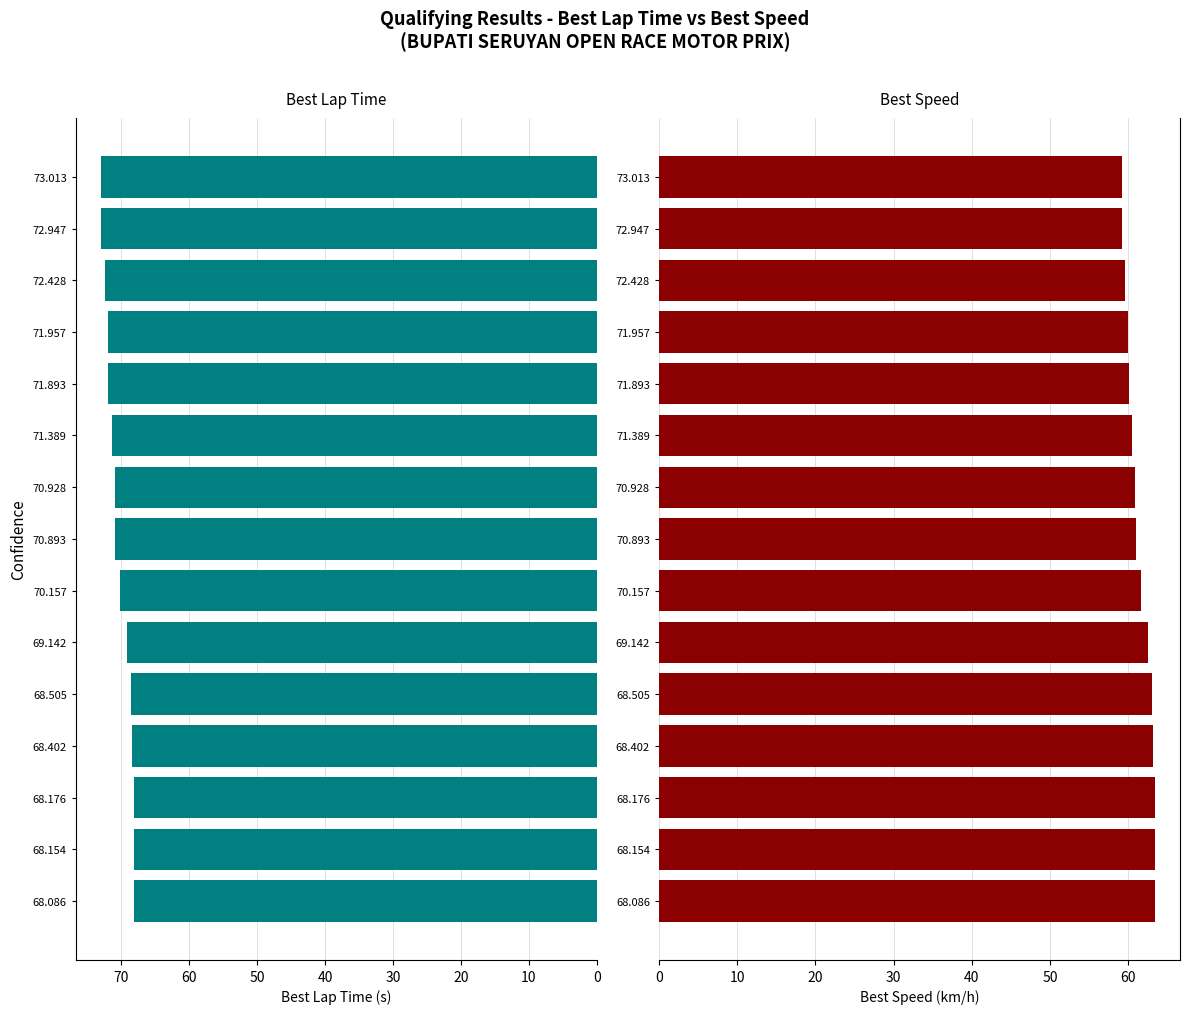

Reading right to left, extract all data points from this chart.

Best Lap time: 73.0	72.9	72.4	72.0	71.9	71.4	70.9	70.9	70.2	69.1	68.5	68.4	68.2	68.2	68.1
Best Speed: 59.2	59.2	59.6	60.0	60.1	60.5	60.9	60.9	61.6	62.5	63.1	63.2	63.4	63.4	63.4